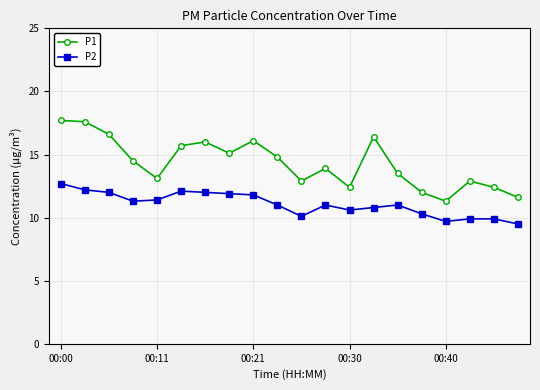

True or false: P2 and P1 intersect in this chart.

False